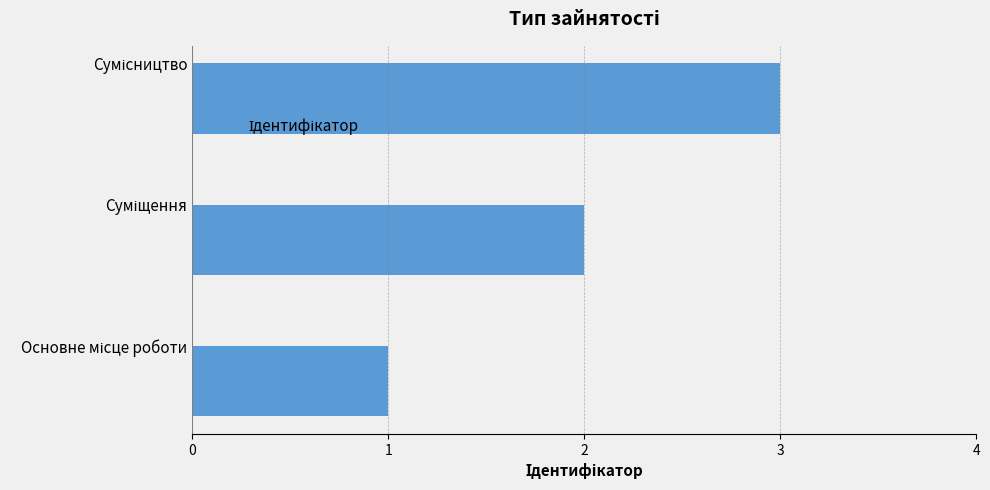

What is the sum of all values?

6